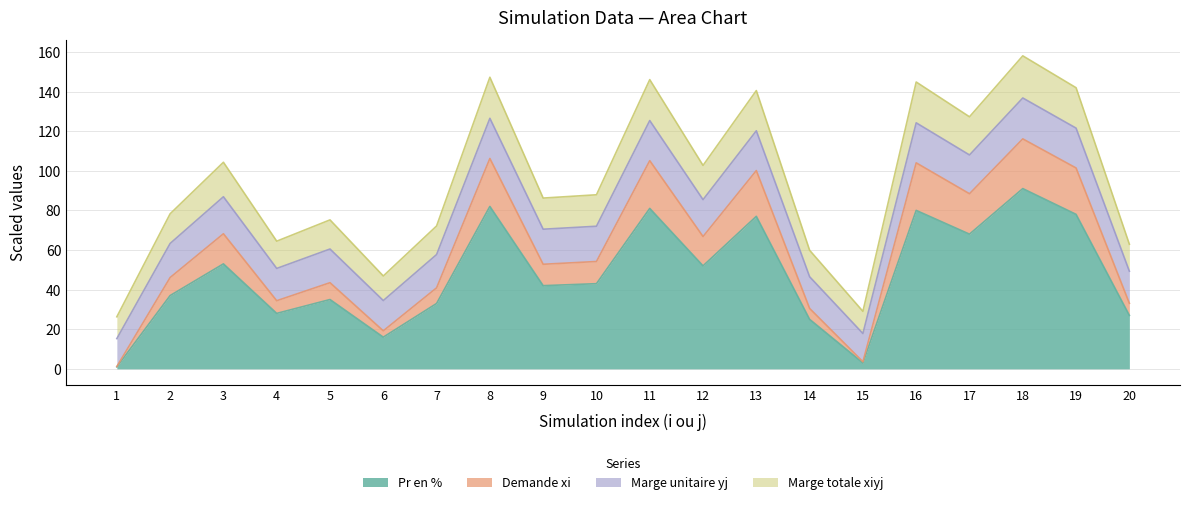

True or false: Pr en % has a value of 17.7 at 9.

False